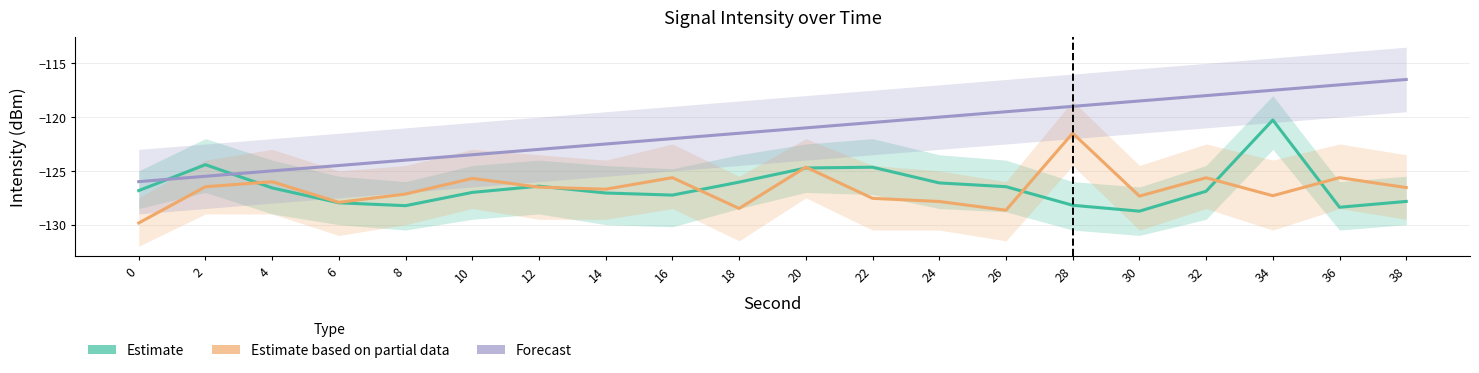

After their last crossing, which series has the higher values: Forecast or Estimate?

Forecast